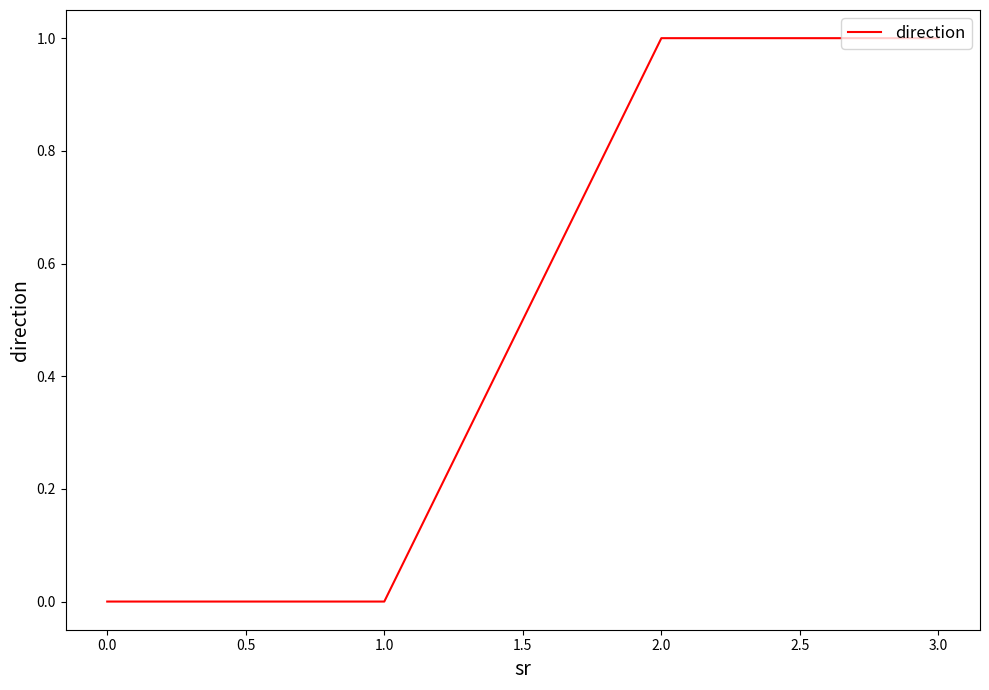

What is the difference between the maximum and minimum values?

1